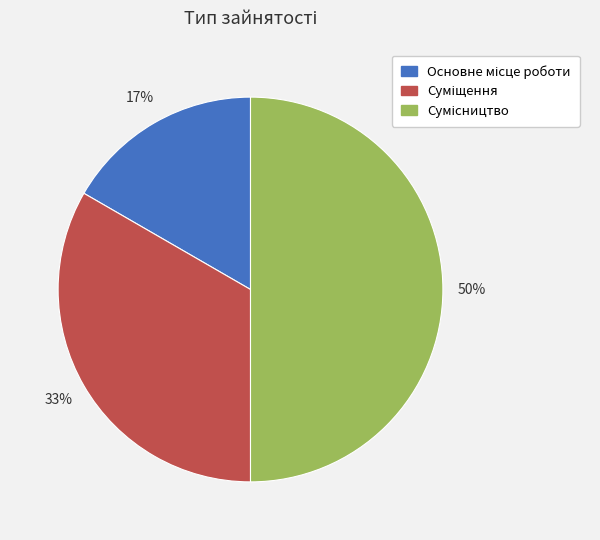

To the nearest percent, what is the average slice percentage?

33%